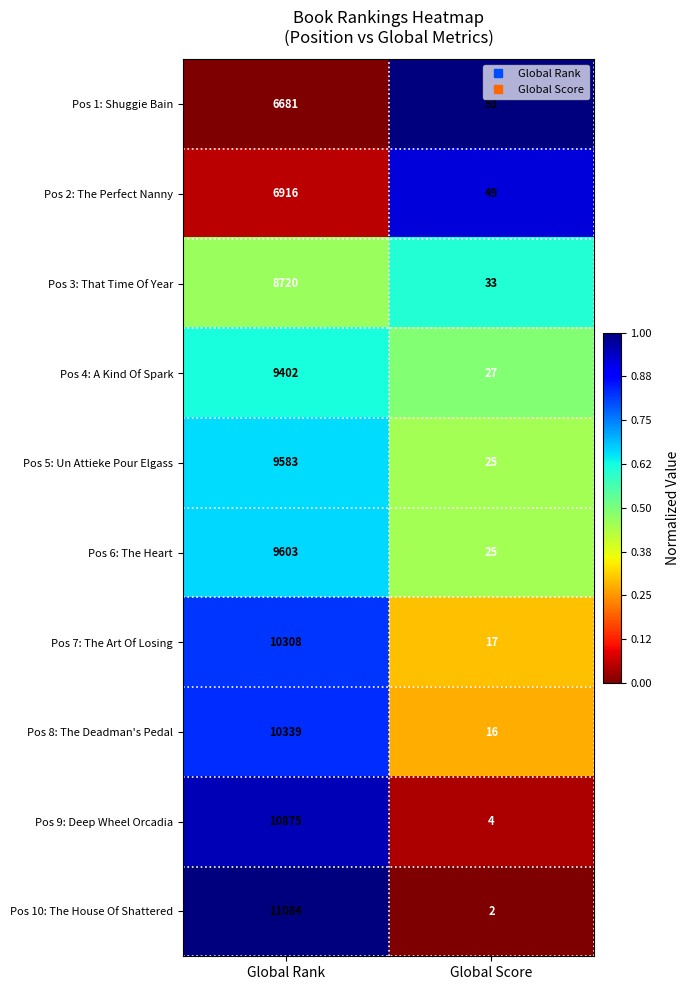

List the labels in order of Pos 6: The Heart value, smallest first.

Global Score, Global Rank